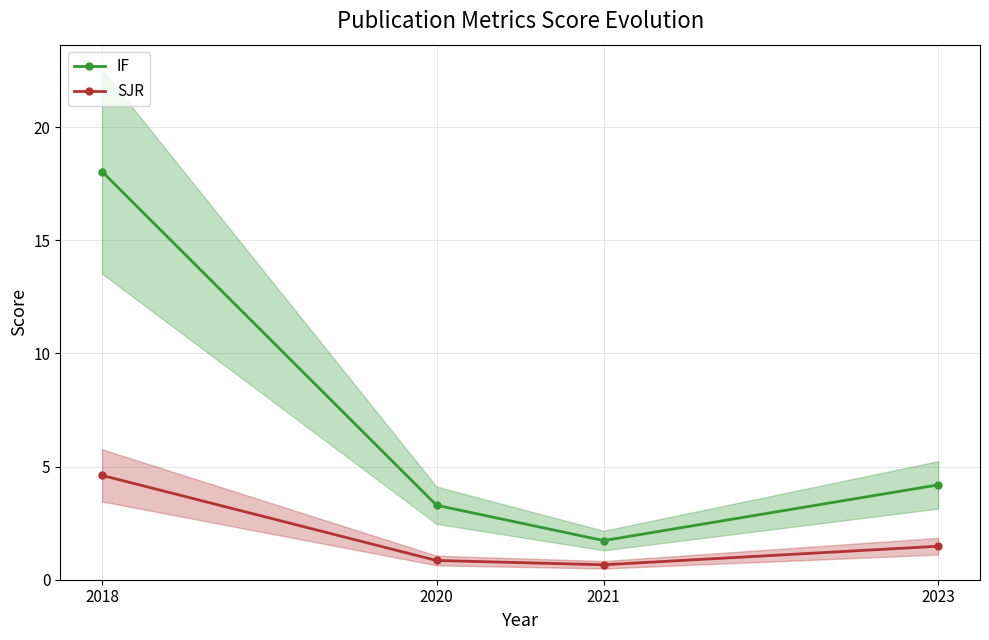

What are all the series names shown in the legend?

IF, SJR